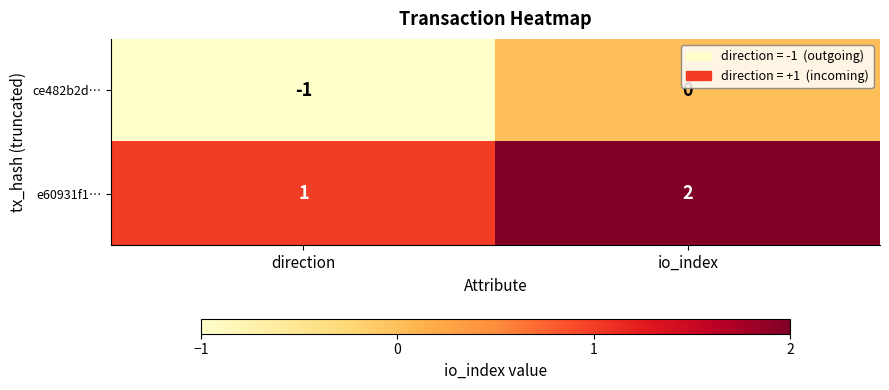

Which series has the largest total across all categories?

e60931f1…